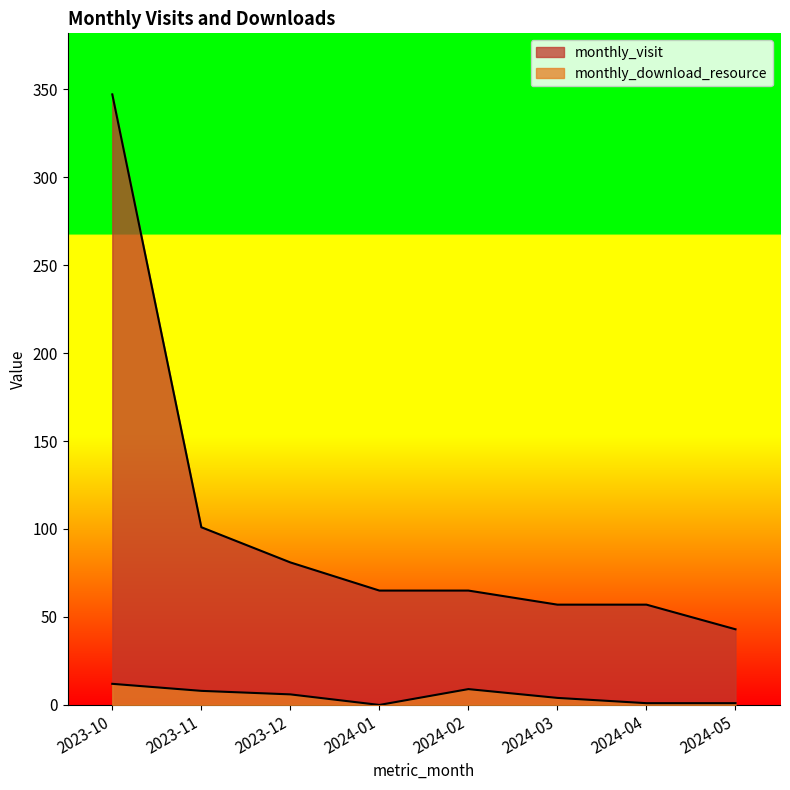

True or false: monthly_download_resource and monthly_visit intersect in this chart.

False